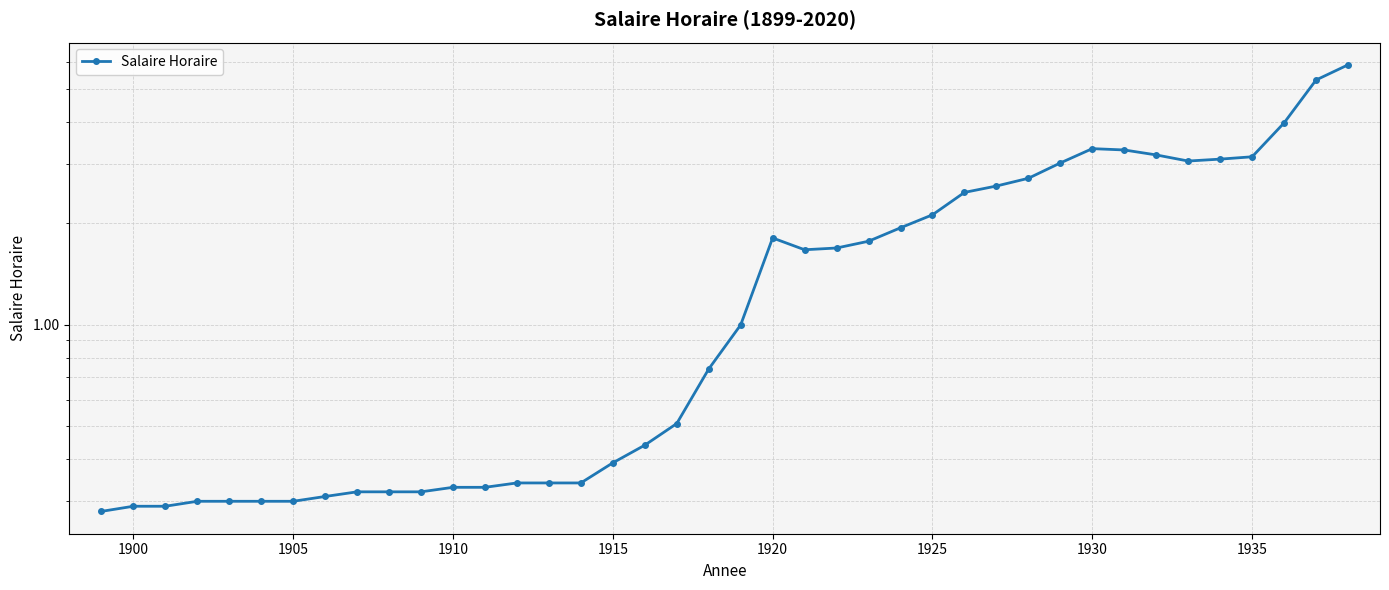

How many data points are above 1?

19